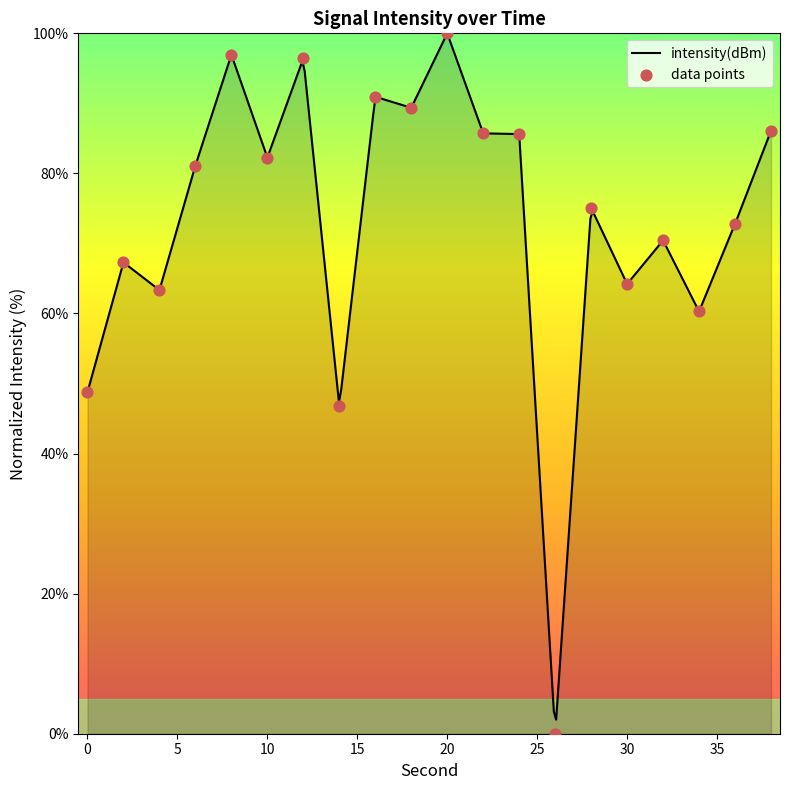

Which has a higher value, 38 or 18?

18